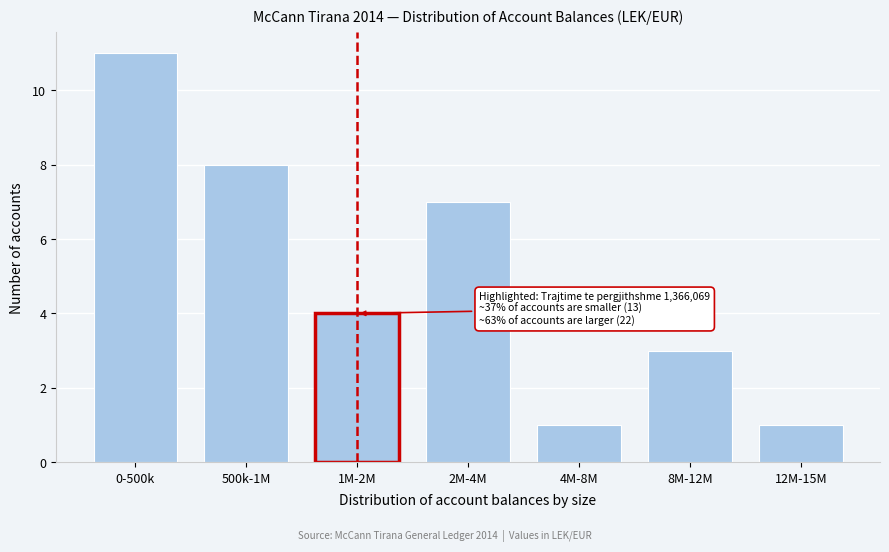

Reading left to right, what are all the values shown in this chart?

0-500k=11	500k-1M=8	1M-2M=4	2M-4M=7	4M-8M=1	8M-12M=3	12M-15M=1